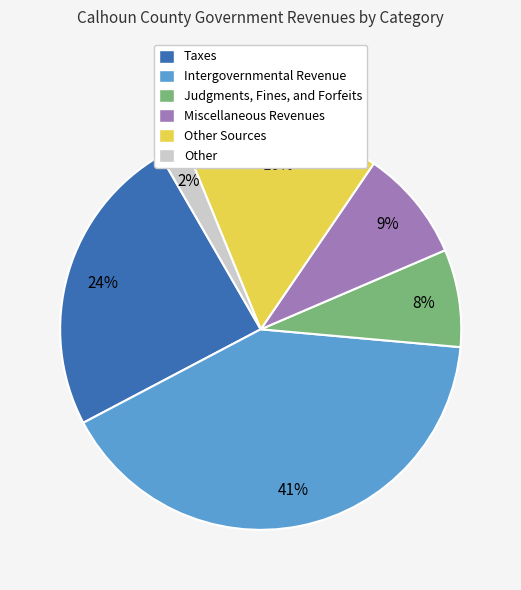

To the nearest percent, what portion does Miscellaneous Revenues represent?

9%